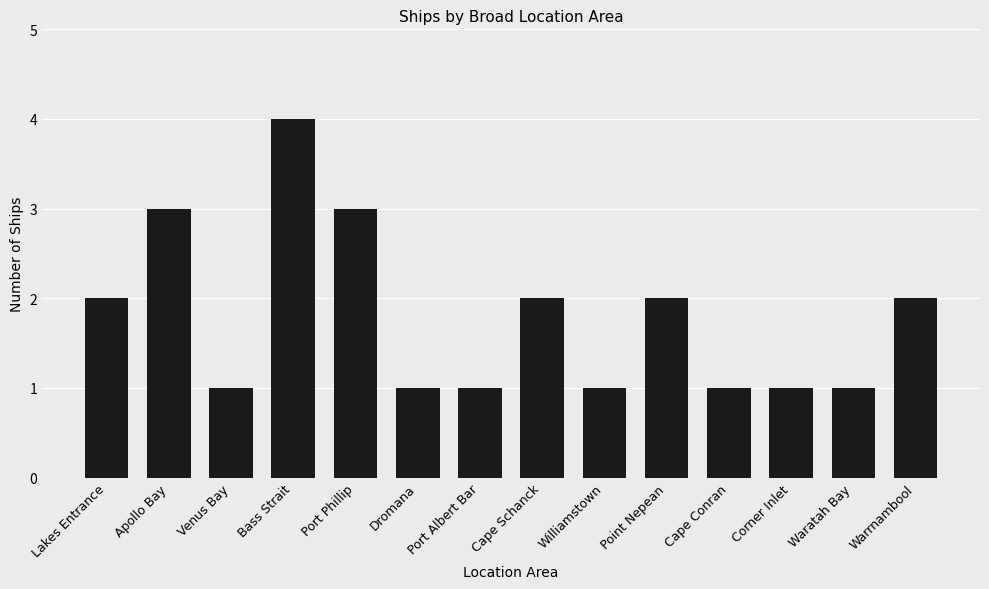

What is the ratio of the value at Dromana to the value at Warrnambool?

0.5